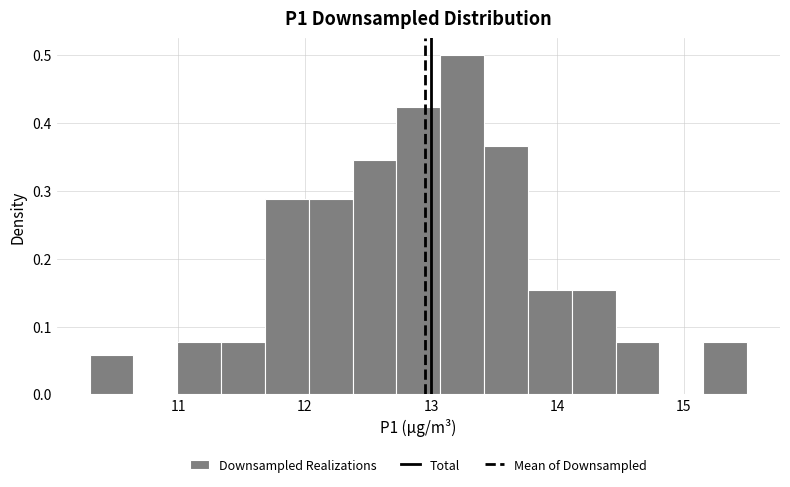

Read against the x-axis, roughly where is the centre of the tallest bar?

13.2